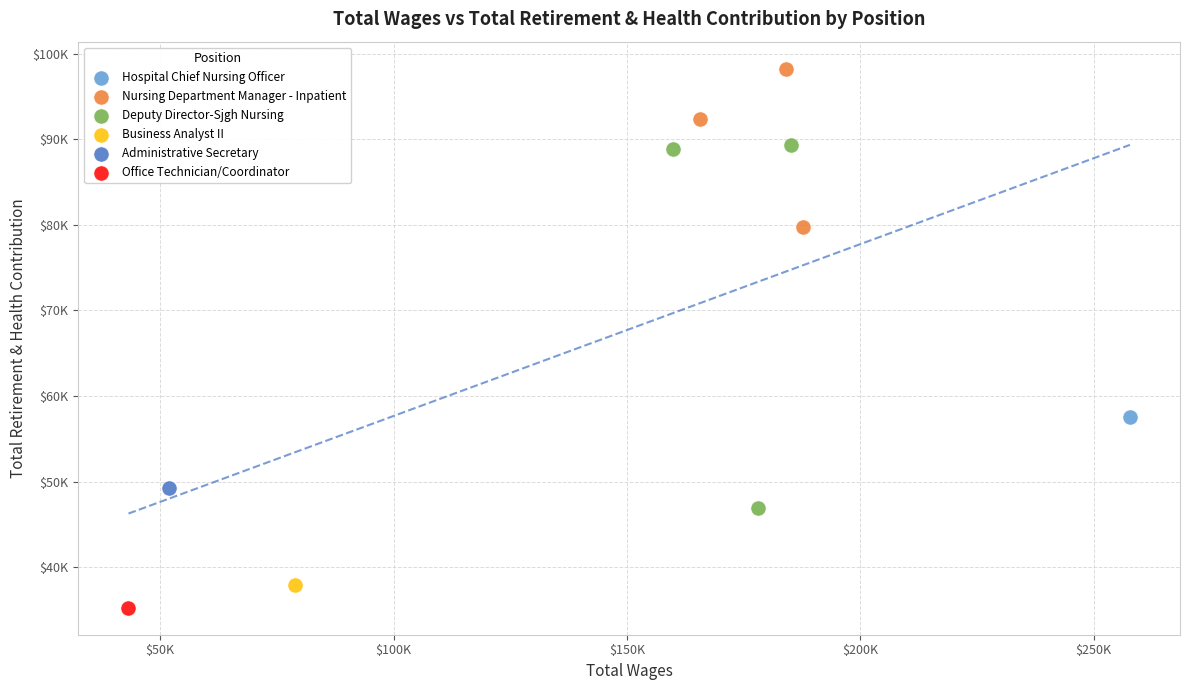

Which series reaches the minimum Y coordinate?

Office Technician/Coordinator